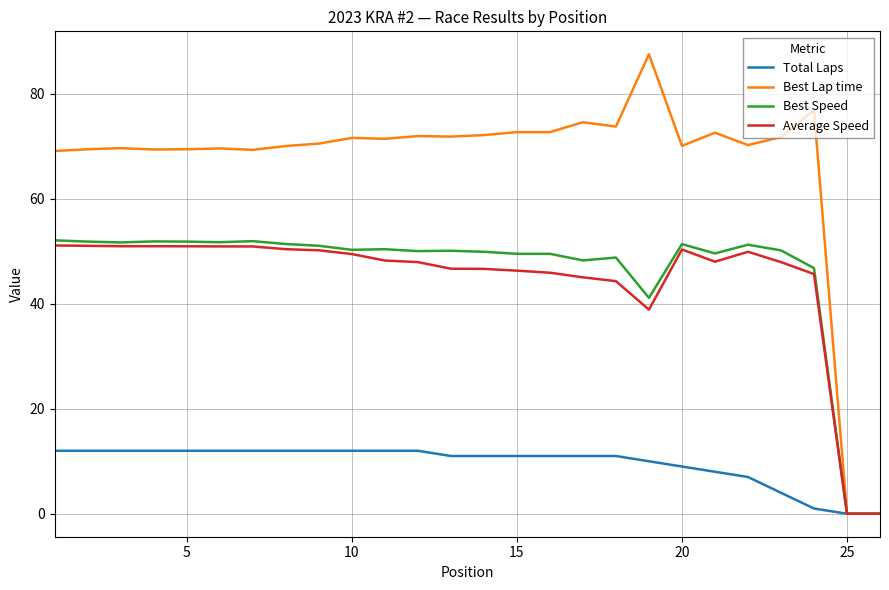

Which series has the widest spread of values?

Best Lap time